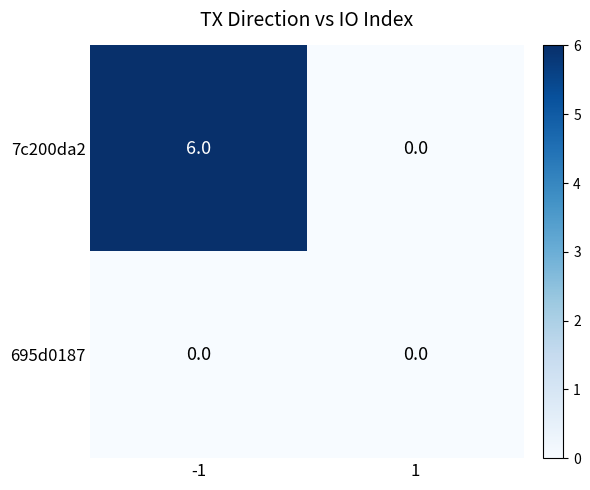

At how many categories does at least one series exceed 2?

1